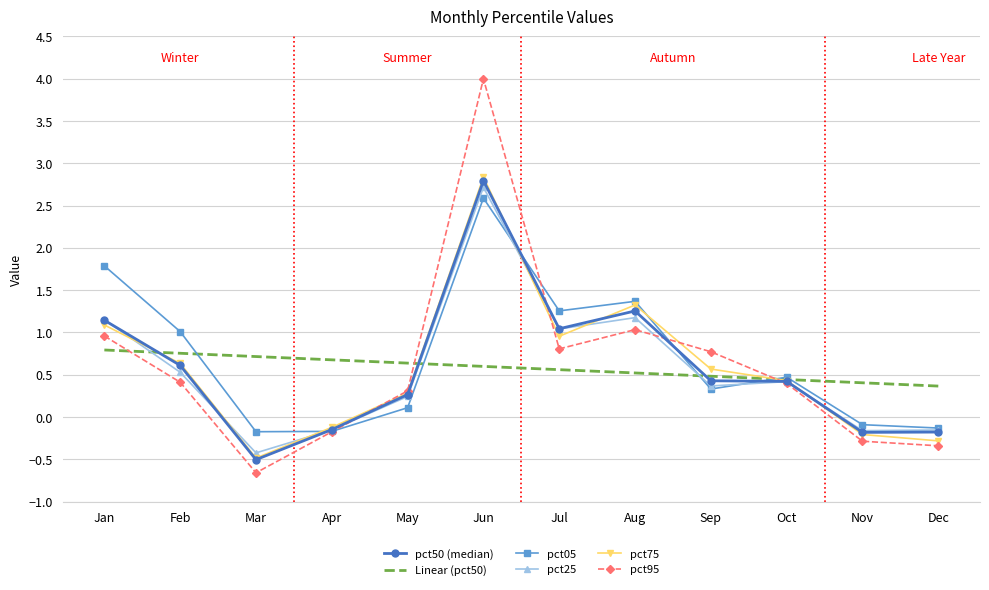

What are all the series names shown in the legend?

pct50 (median), Linear (pct50), pct05, pct25, pct75, pct95